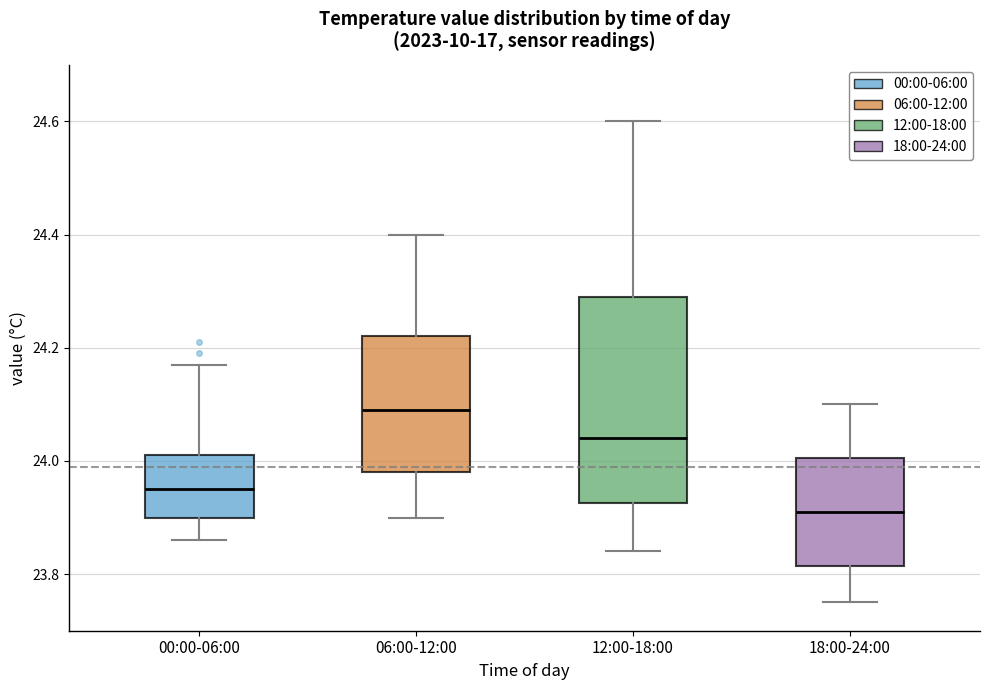

Reading left to right, transcribe this box plot: for each box, give where its median line is, the range the box spans, and where its two whiskers end, as read against the y-axis. The values are not printed on the chart, so give them approximately, as read against the axis.

00:00-06:00: median 23.96, box 23.90 to 24.02, whiskers 23.86 to 24.18
06:00-12:00: median 24.10, box 23.98 to 24.22, whiskers 23.90 to 24.40
12:00-18:00: median 24.04, box 23.92 to 24.30, whiskers 23.84 to 24.60
18:00-24:00: median 23.92, box 23.82 to 24.00, whiskers 23.76 to 24.10